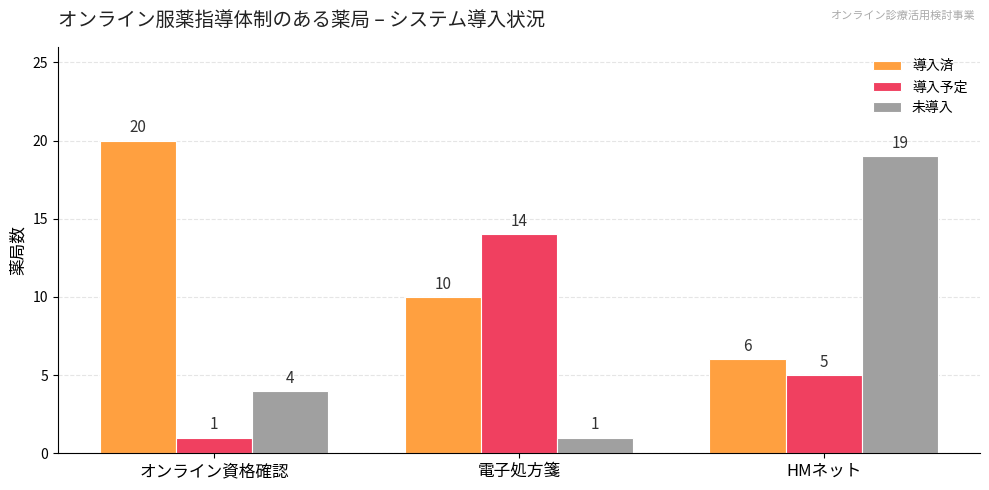

How many data points in 導入済 are less than 10?

1